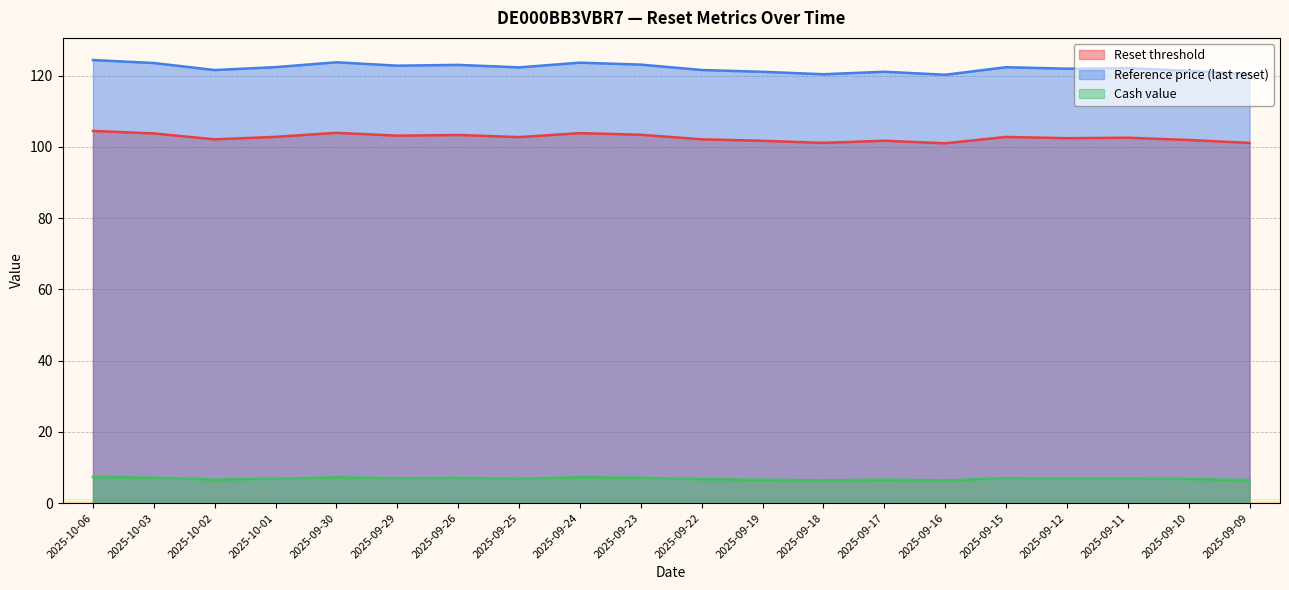

Reading left to right, extract all data points from this chart.

Reset threshold: 2025-10-06=104.5	2025-10-03=103.8	2025-10-02=102.1	2025-10-01=102.8	2025-09-30=104.0	2025-09-29=103.2	2025-09-26=103.3	2025-09-25=102.7	2025-09-24=103.9	2025-09-23=103.4	2025-09-22=102.1	2025-09-19=101.7	2025-09-18=101.1	2025-09-17=101.7	2025-09-16=101.0	2025-09-15=102.8	2025-09-12=102.4	2025-09-11=102.6	2025-09-10=101.9	2025-09-09=101.1
Reference price (last reset): 2025-10-06=124.4	2025-10-03=123.5	2025-10-02=121.6	2025-10-01=122.4	2025-09-30=123.8	2025-09-29=122.8	2025-09-26=123.0	2025-09-25=122.3	2025-09-24=123.6	2025-09-23=123.1	2025-09-22=121.6	2025-09-19=121.1	2025-09-18=120.4	2025-09-17=121.1	2025-09-16=120.2	2025-09-15=122.4	2025-09-12=122.0	2025-09-11=122.1	2025-09-10=121.3	2025-09-09=120.4
Cash value: 2025-10-06=7.3	2025-10-03=7.1	2025-10-02=6.6	2025-10-01=6.8	2025-09-30=7.2	2025-09-29=7.0	2025-09-26=7.0	2025-09-25=6.9	2025-09-24=7.2	2025-09-23=7.1	2025-09-22=6.7	2025-09-19=6.6	2025-09-18=6.4	2025-09-17=6.6	2025-09-16=6.4	2025-09-15=7.0	2025-09-12=6.9	2025-09-11=6.9	2025-09-10=6.7	2025-09-09=6.5